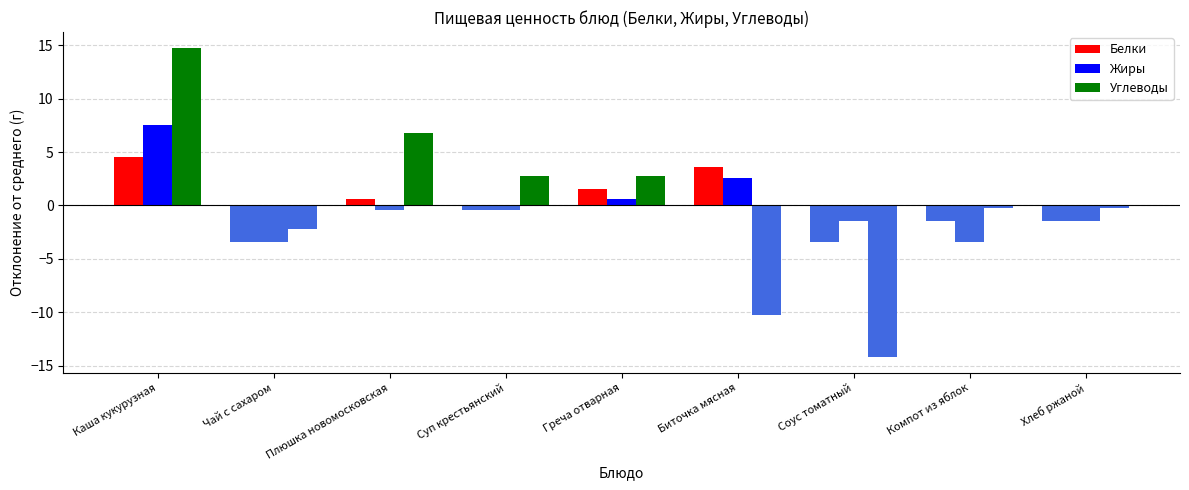

Count the number of data series in this chart.

3